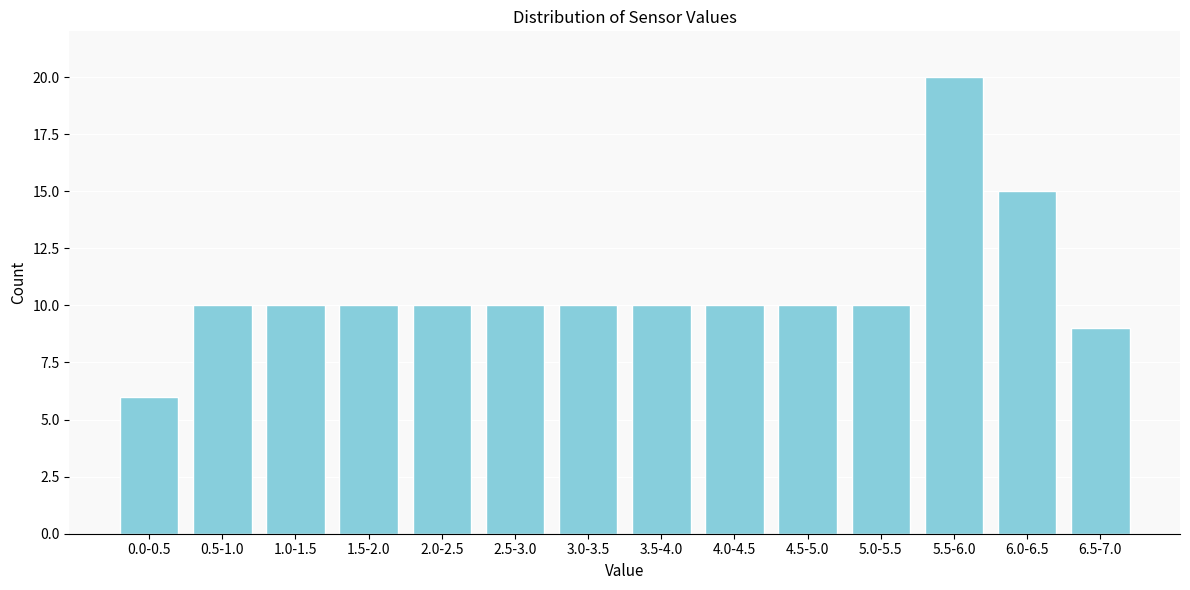

Reading right to left, what are all the values shown in this chart?

6.5-7.0=9	6.0-6.5=15	5.5-6.0=20	5.0-5.5=10	4.5-5.0=10	4.0-4.5=10	3.5-4.0=10	3.0-3.5=10	2.5-3.0=10	2.0-2.5=10	1.5-2.0=10	1.0-1.5=10	0.5-1.0=10	0.0-0.5=6